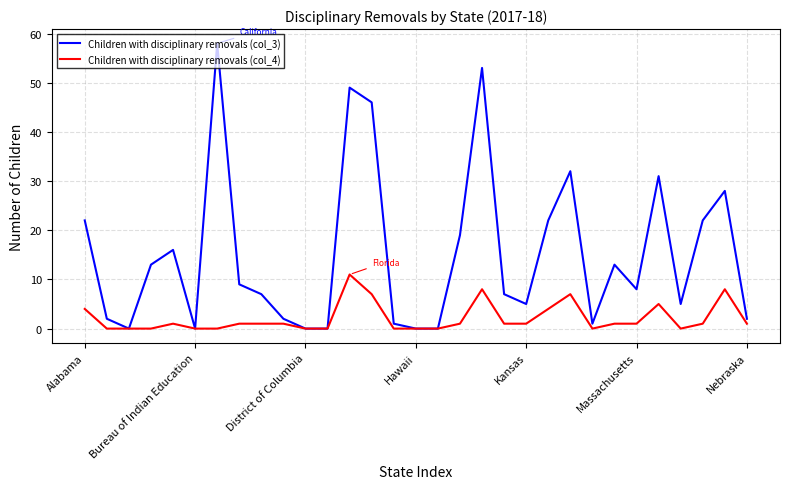

Is this an area chart (filled region under the line)?

No